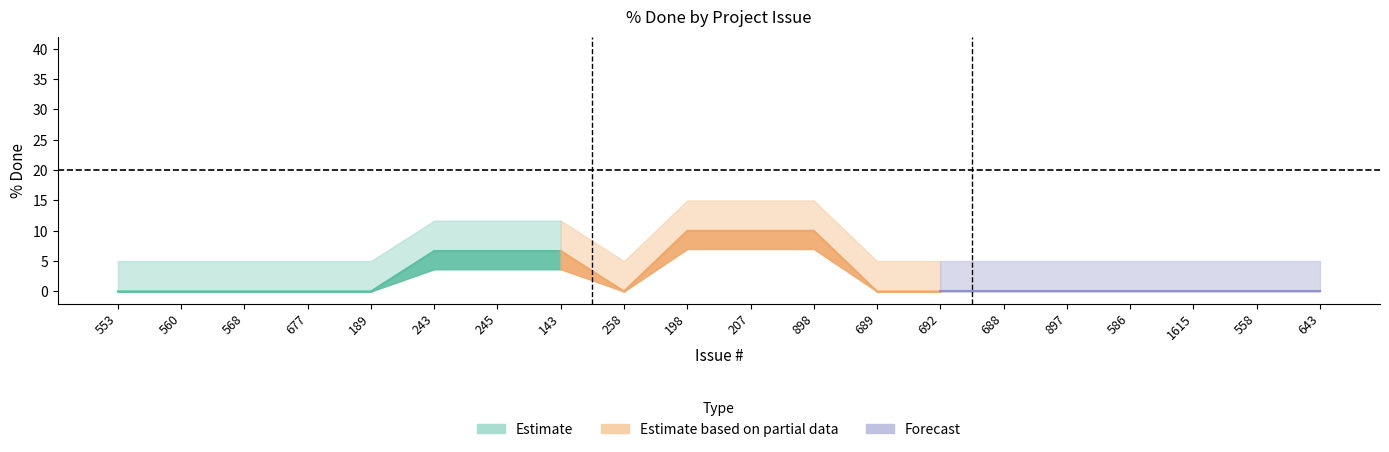

True or false: % Done (lower) and % Done (upper) cross at least once.

False